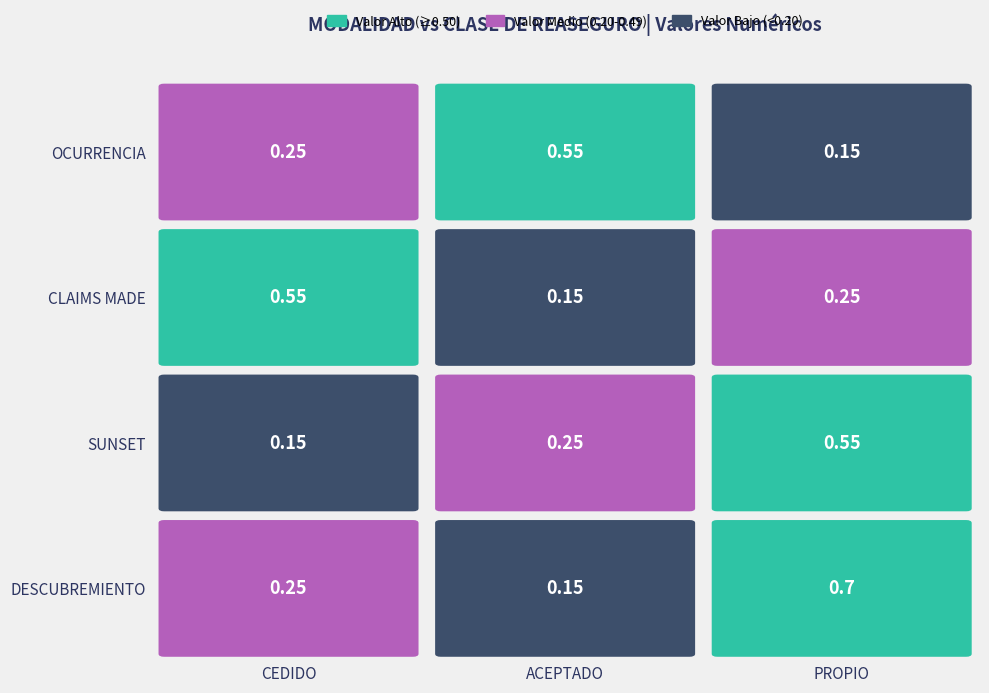

Which category has the lowest value in the DESCUBREMIENTO series?

ACEPTADO